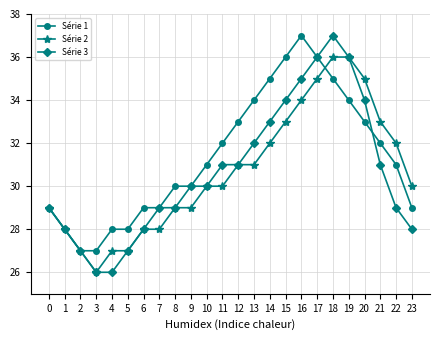

At which label does Série 2 reach its minimum?

3